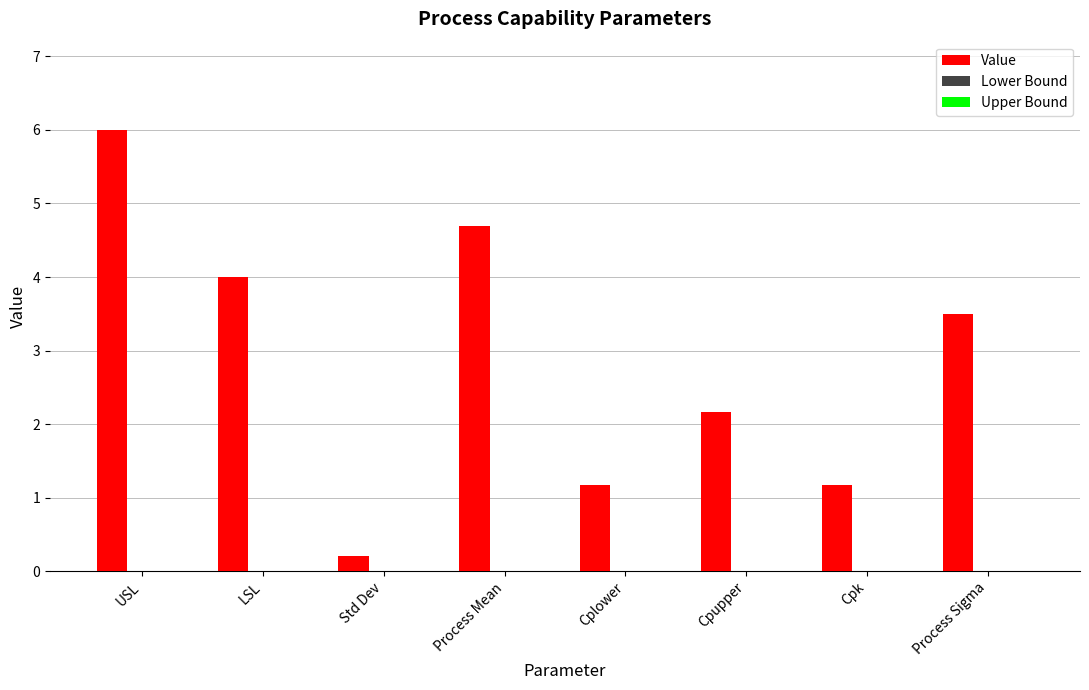

At which category does the chart reach its minimum across all series?

Std Dev